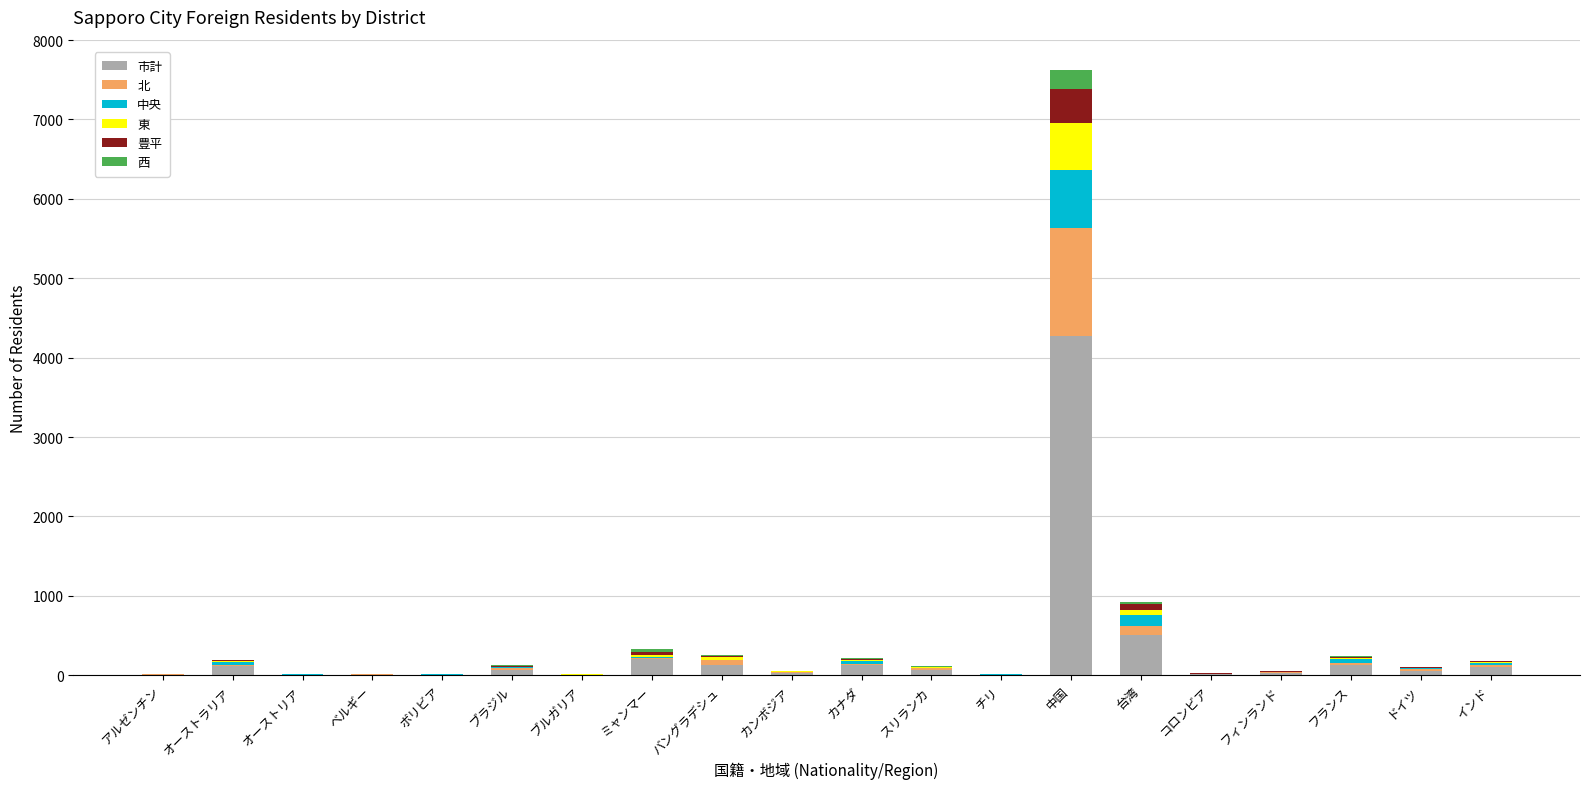

What is the highest value of the 市計 series?

4277